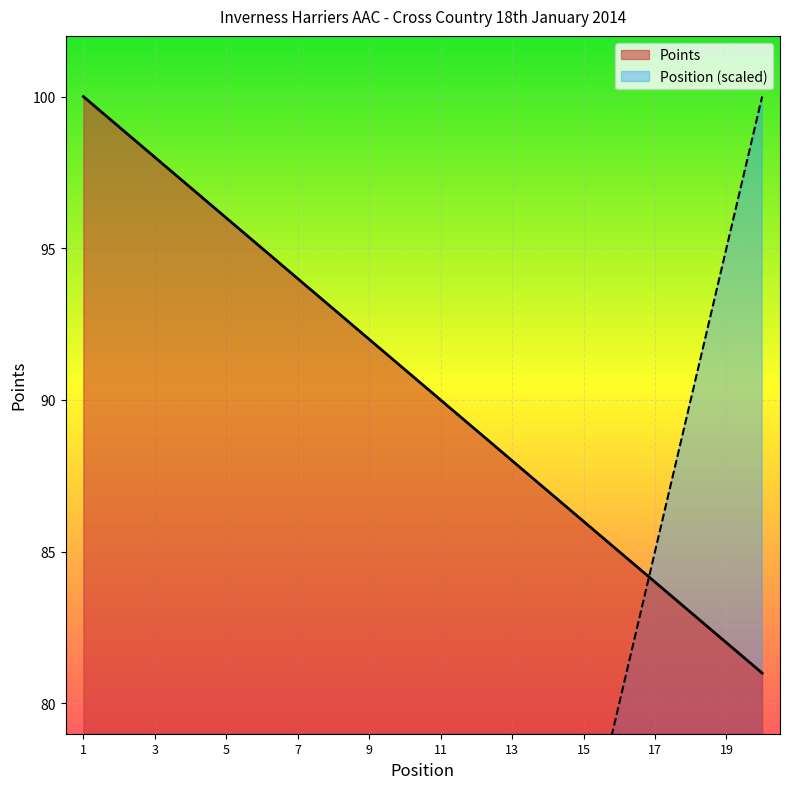

True or false: Points has a value of 86 at 15.

True